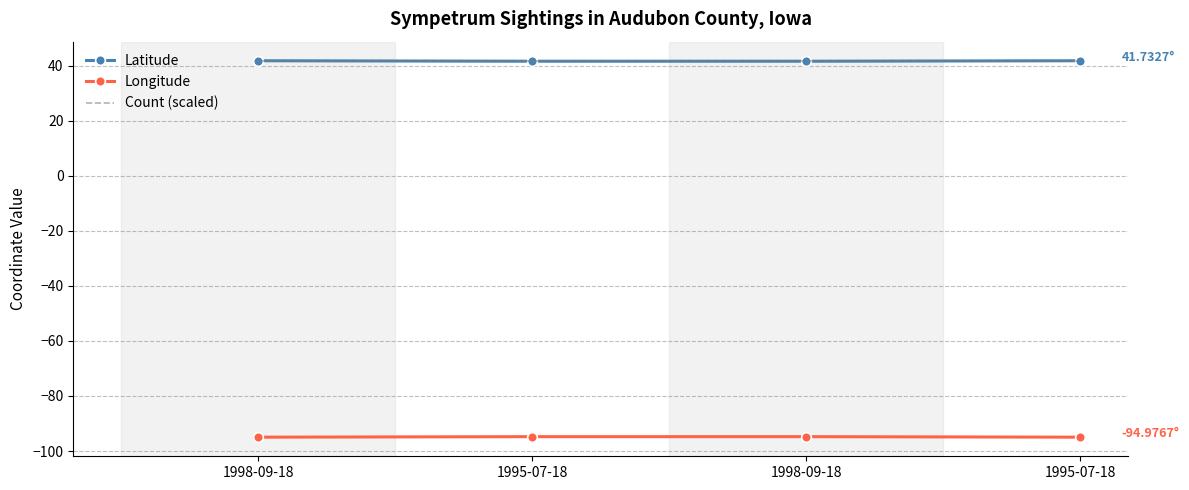

Reading left to right, extract all data points from this chart.

Latitude: 41.7	41.6	41.6	41.7
Longitude: -95.0	-94.8	-94.8	-95.0
Count (scaled): 41.7	41.7	41.7	41.7